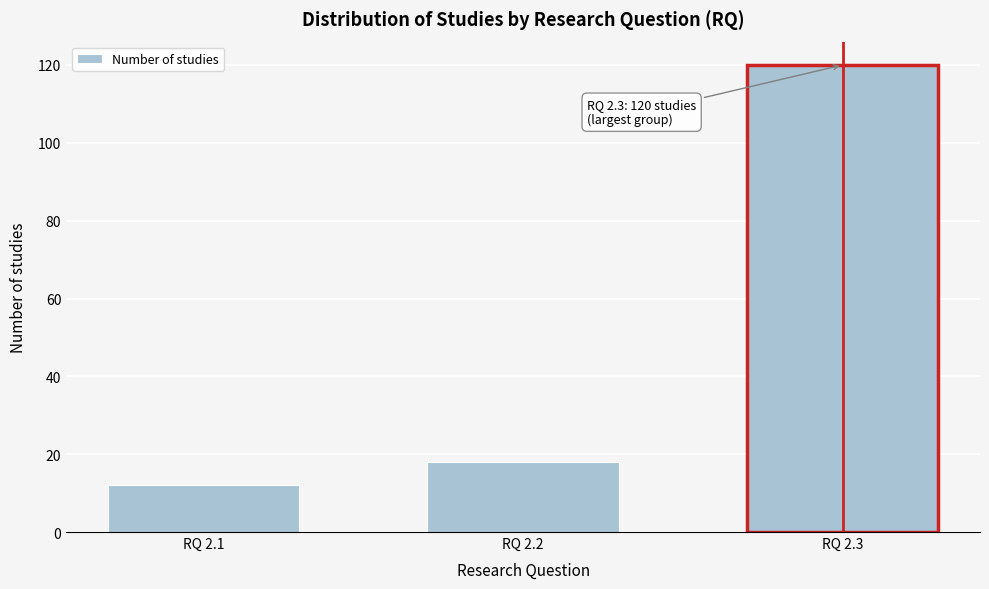

Reading left to right, extract all data points from this chart.

12	18	120